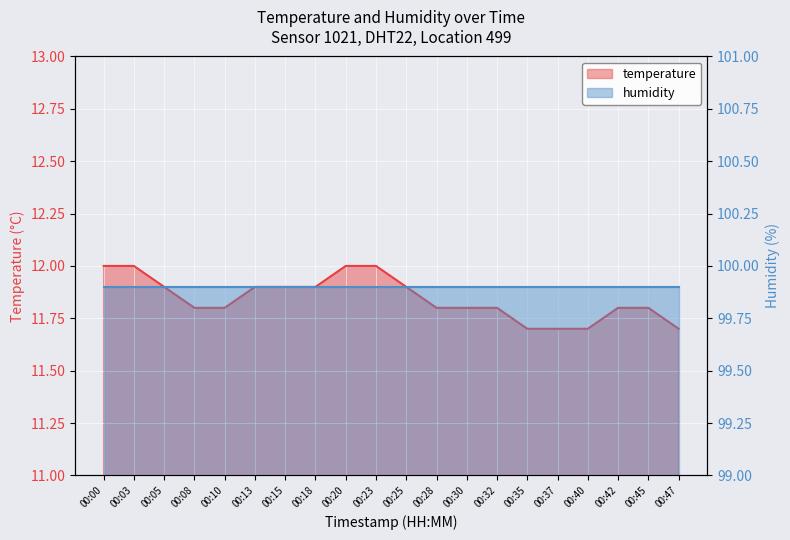

Reading left to right, what are all the values shown in this chart?

12.0	12.0	11.9	11.8	11.8	11.9	11.9	11.9	12.0	12.0	11.9	11.8	11.8	11.8	11.7	11.7	11.7	11.8	11.8	11.7